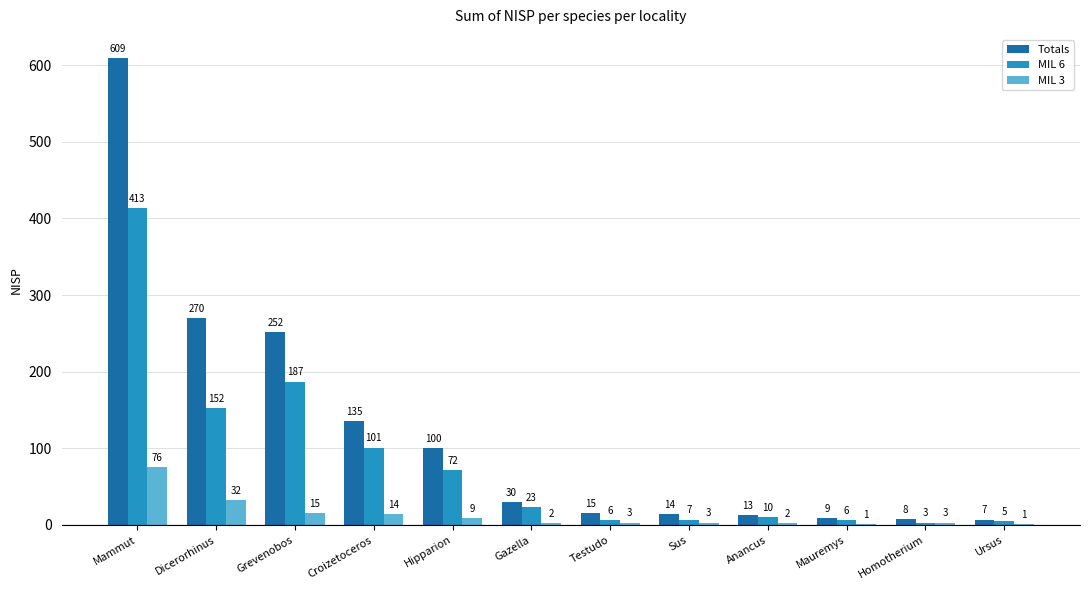

Between Gazella and Ursus, which series saw the biggest shift?

Totals